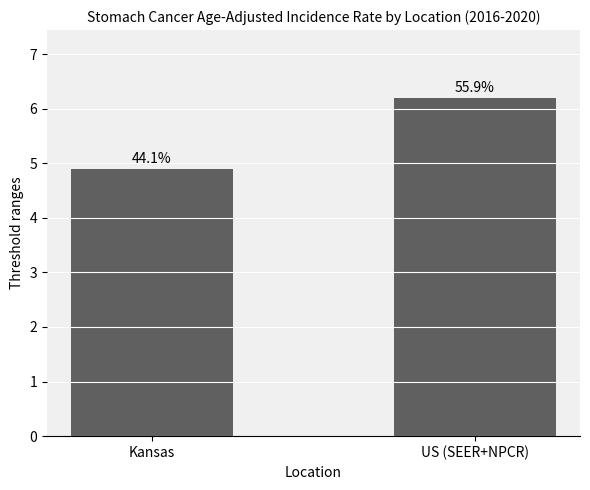

Is it true that the value at US (SEER+NPCR) is 6.2?

True